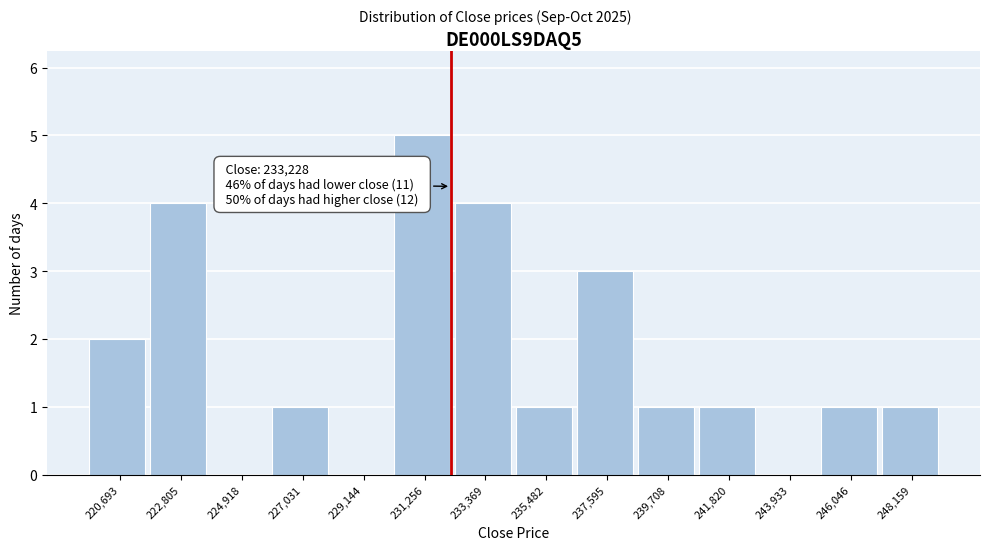

Reading right to left, transcribe all the data shown in this chart.

248,159=1	246,046=1	243,933=0	241,820=1	239,708=1	237,595=3	235,482=1	233,369=4	231,256=5	229,144=0	227,031=1	224,918=0	222,805=4	220,693=2